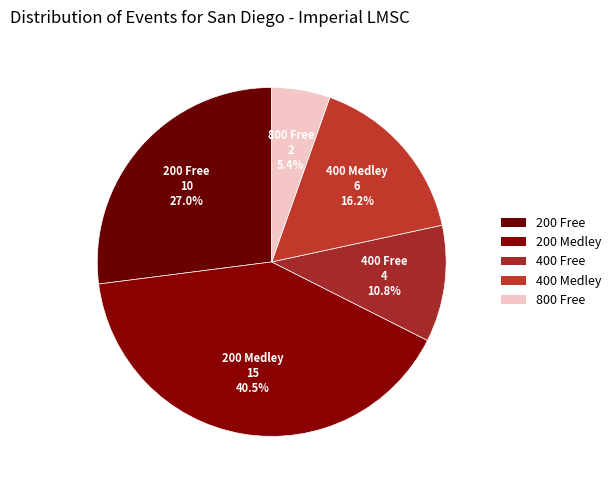

How many segments does this pie chart have?

5